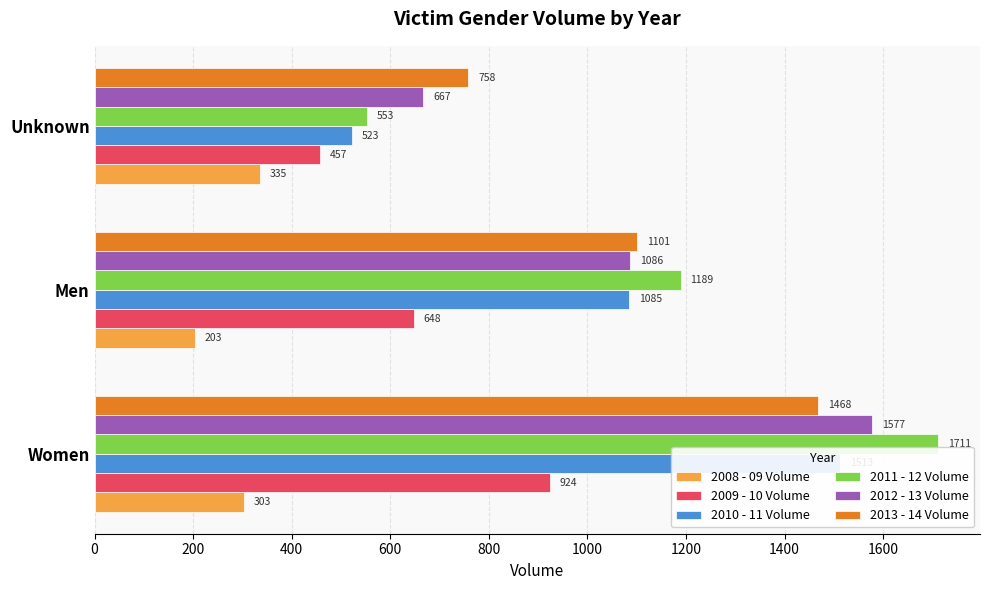

Count the 2012 - 13 Volume values in the range 667 to 1577.

3